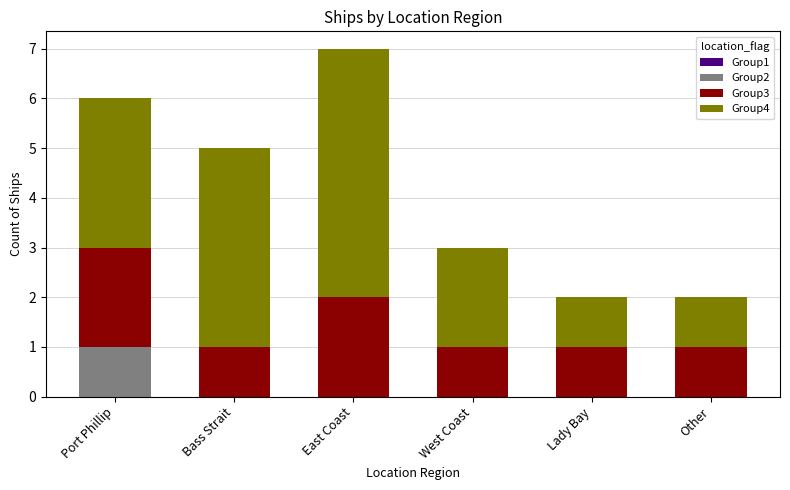

Which category has the highest value in the Group2 series?

Port Phillip